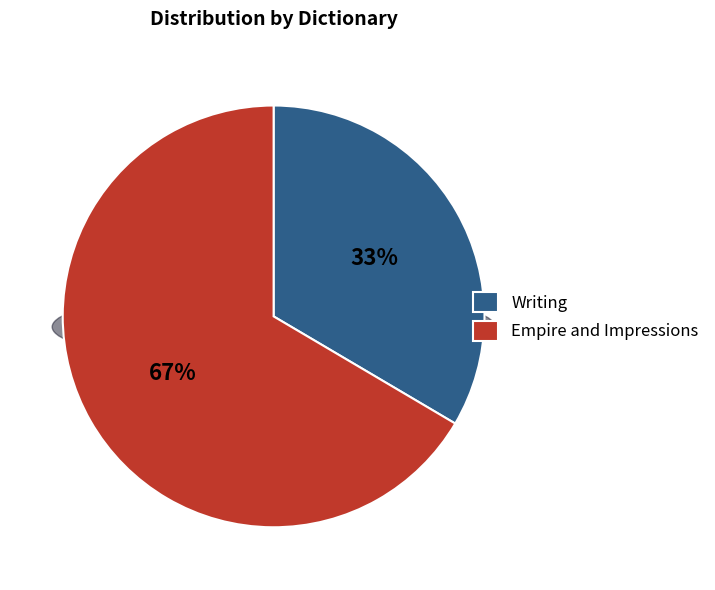

Is there any slice that represents more than half of the pie?

Yes